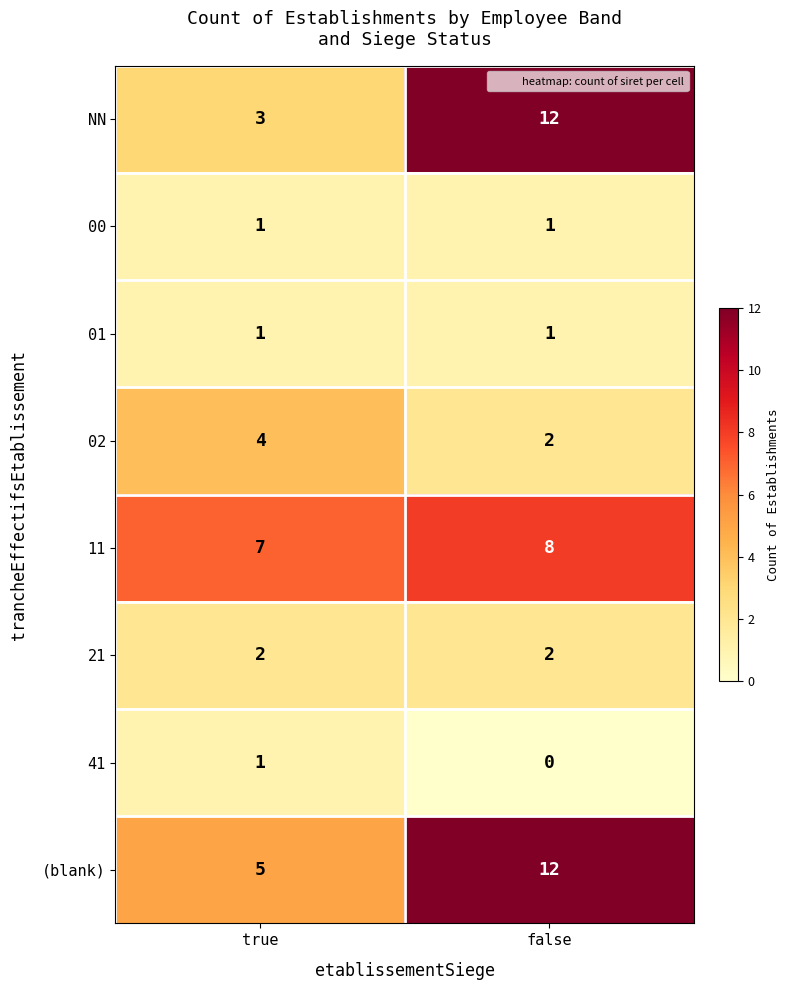

Which series changed the most between true and false?

NN